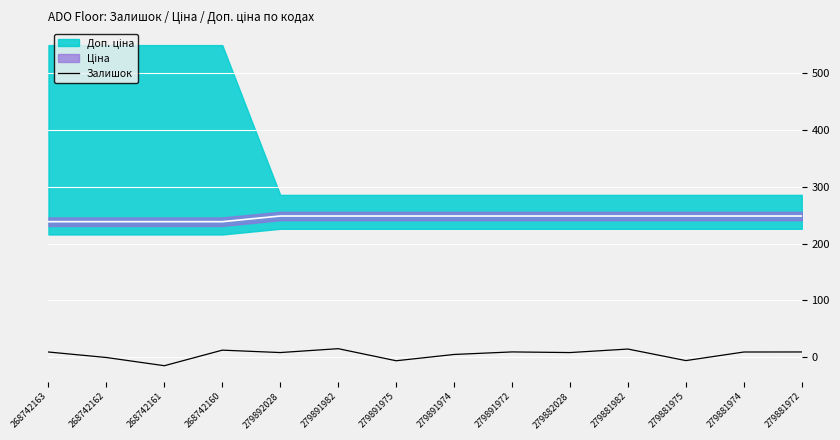

Is it true that Залишок equals 9.1 at 268742163?

True